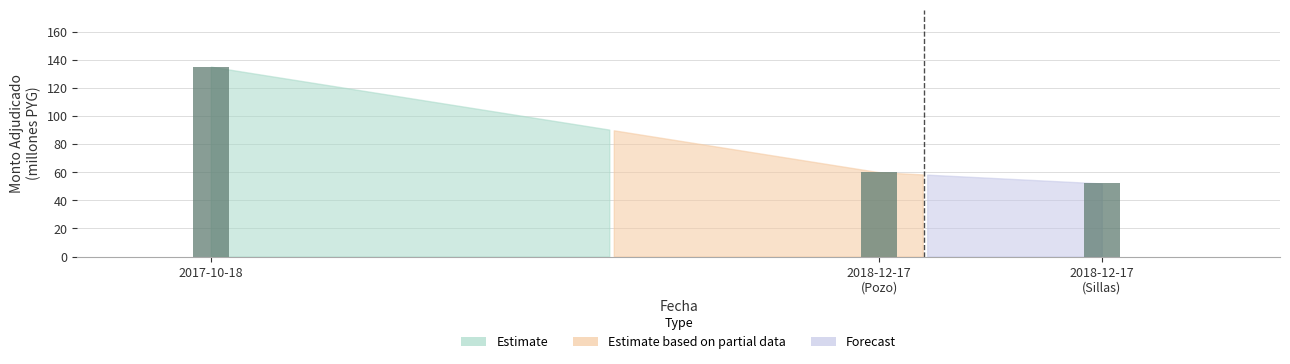

True or false: the data shows 135.1 at 2017-10-18.

True